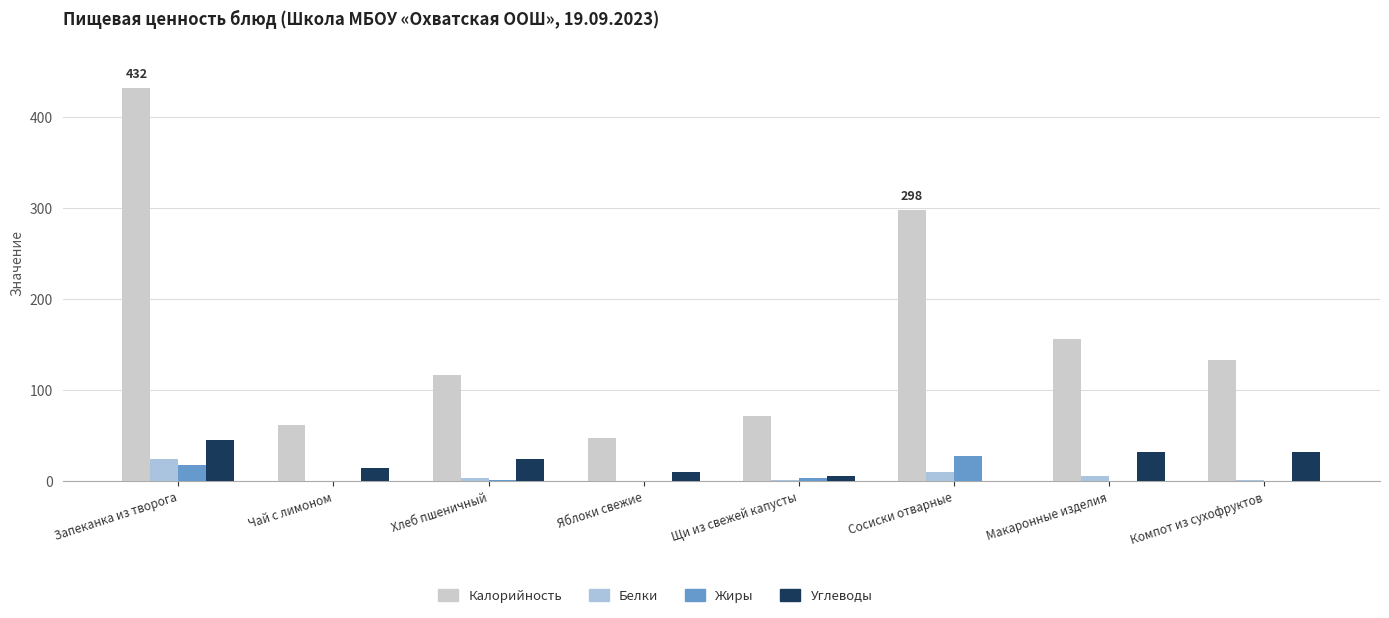

Are the bars grouped side by side (vs. stacked)?

Yes